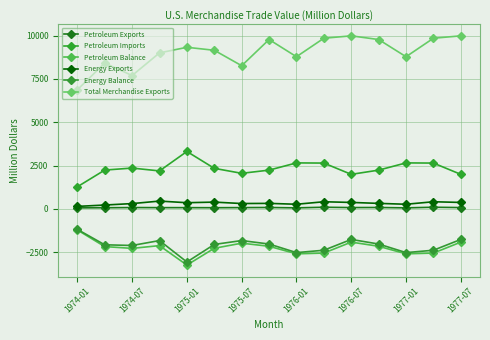

What are all the series names shown in the legend?

Petroleum Exports, Petroleum Imports, Petroleum Balance, Energy Exports, Energy Balance, Total Merchandise Exports